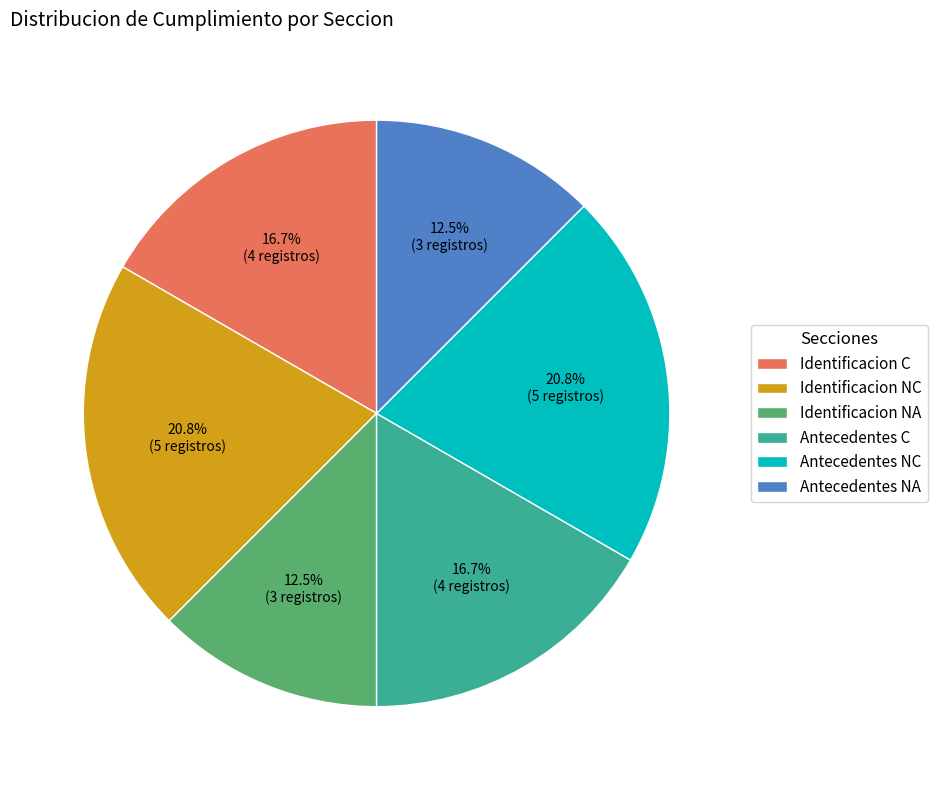

Approximately how many times larger is the value at Antecedentes C compared to Identificacion C?

1.0